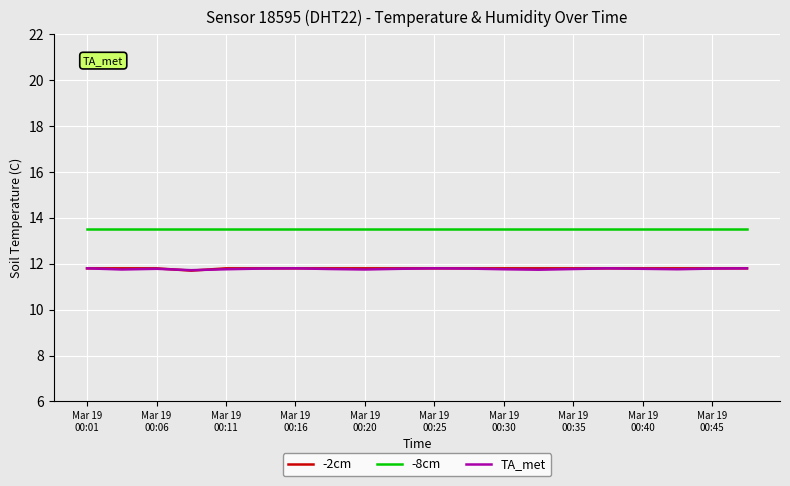

What is the smallest value displayed?

11.7